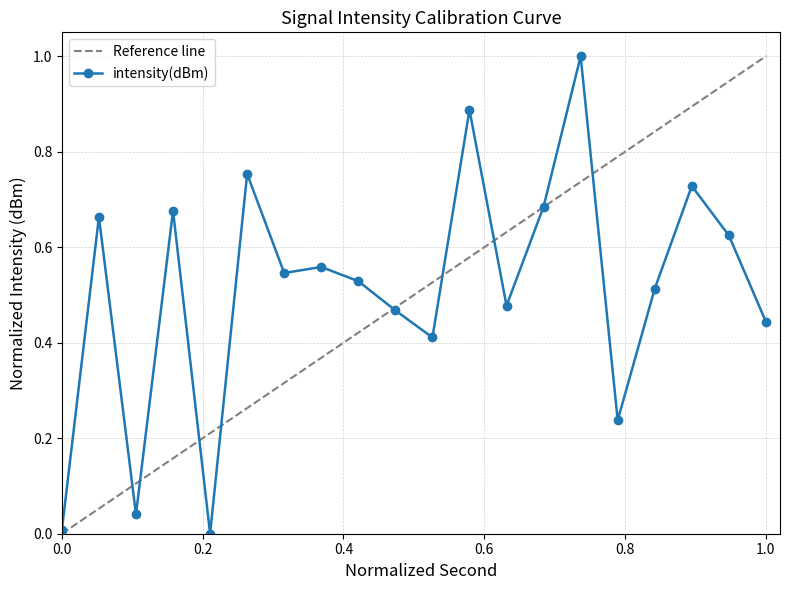

True or false: intensity(dBm) has more than 1 interior local peaks.

True